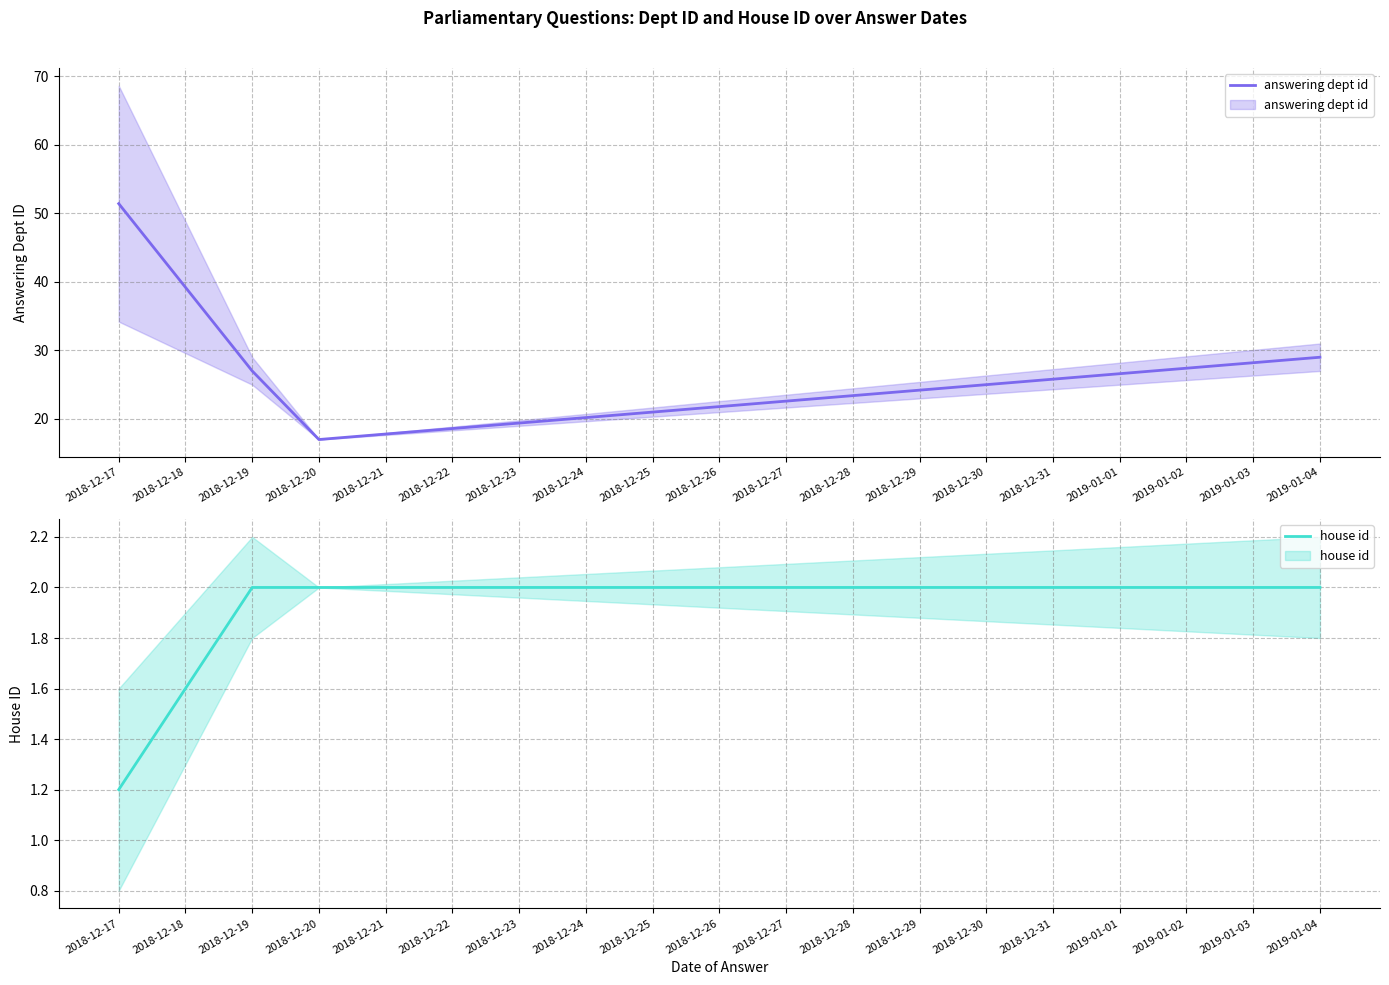

In answering dept id, how many points are lower than both neighbors (excluding endpoints)?

1